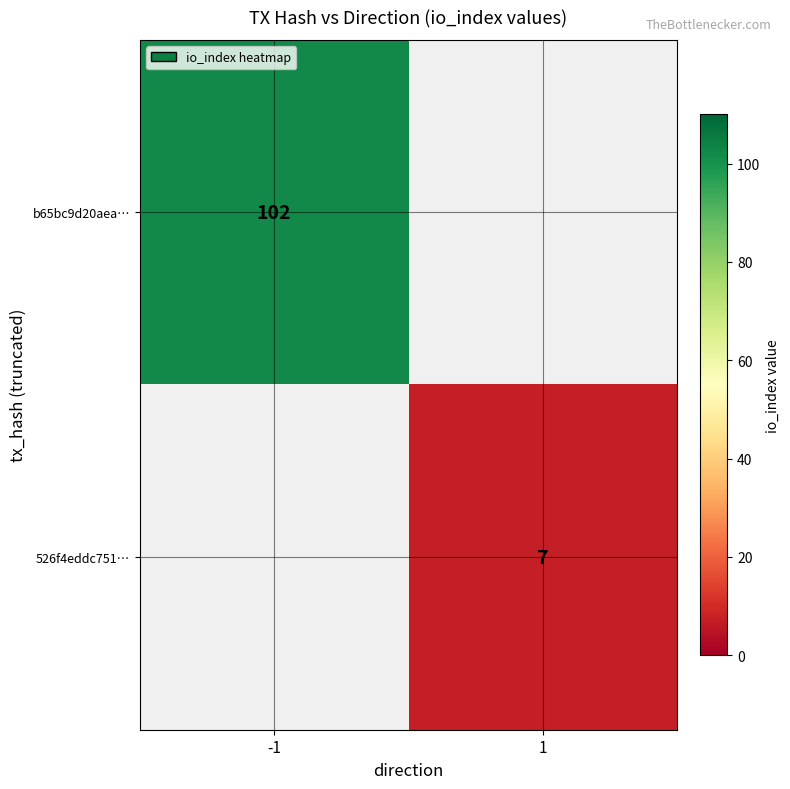

Is the value of b65bc9d20aea… at -1 greater than the value of 526f4eddc751… at 1?

Yes